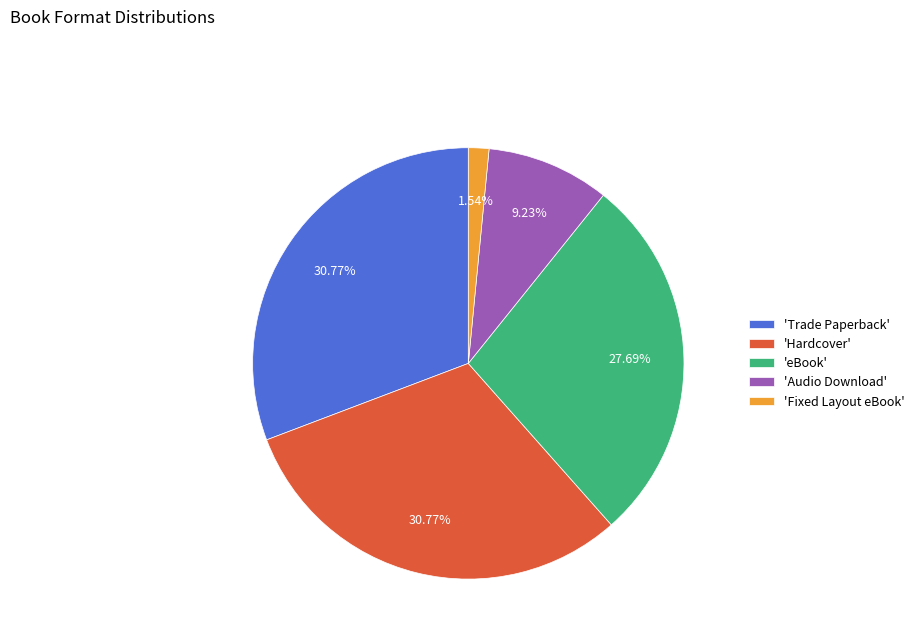

Between 'Hardcover' and 'Audio Download', which is larger?

'Hardcover'